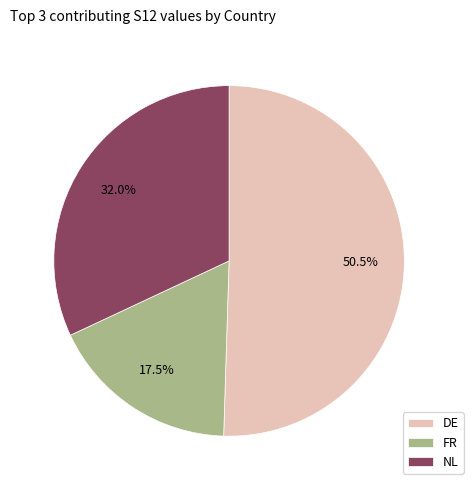

Combined, what portion of the pie is DE and FR?

68.0%